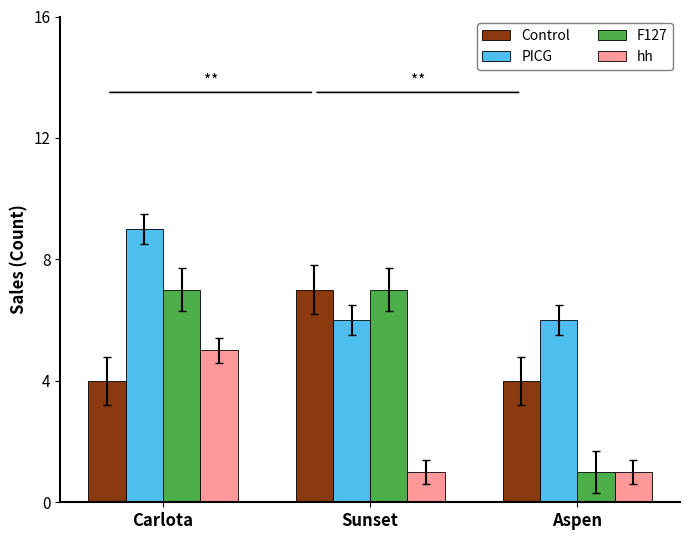

What is the spread (max minus min) of values at Aspen?

5